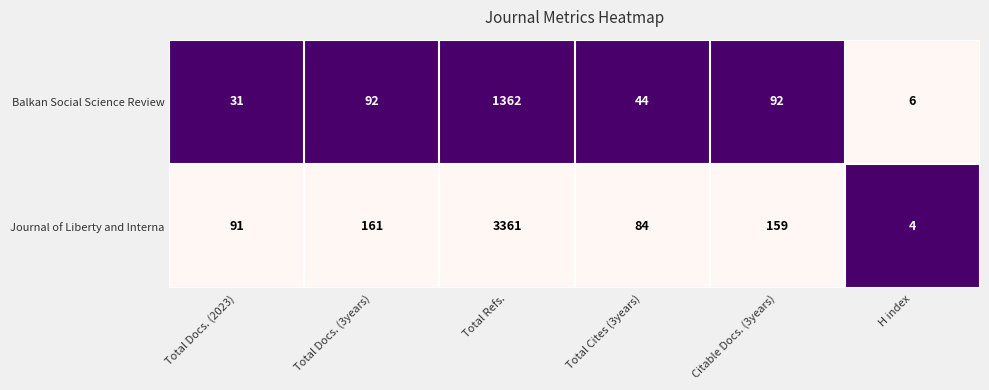

Rank the series at Total Docs. (3years) from lowest to highest value.

Balkan Social Science Review, Journal of Liberty and Interna